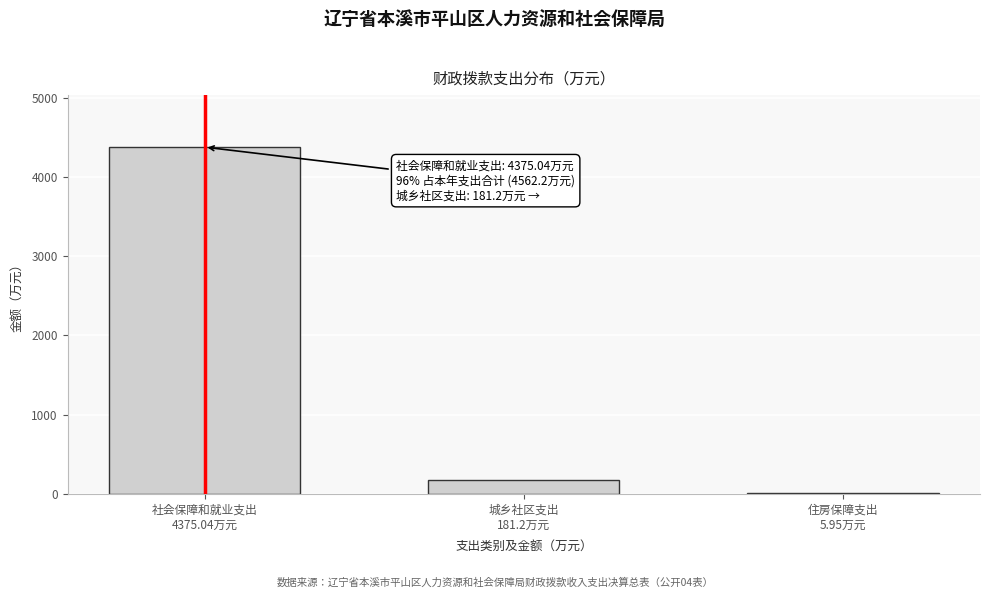

What is the greatest value displayed?

4375.0